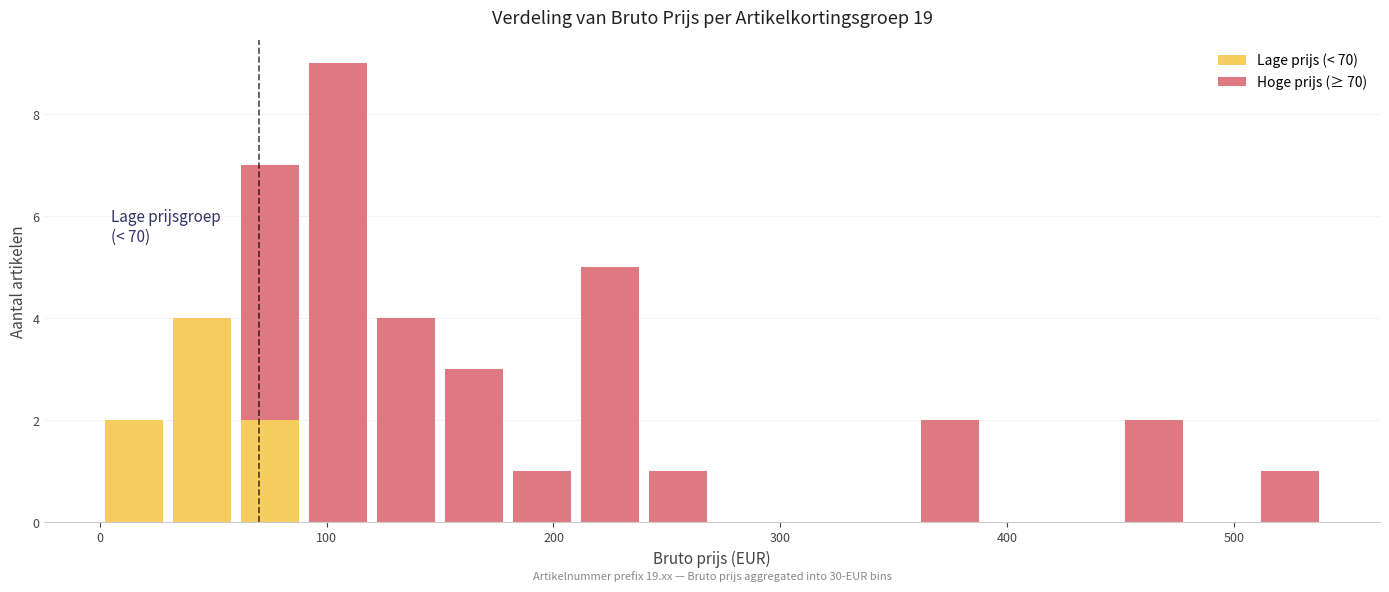

What is the maximum value for Lage prijs (< 70)?

4